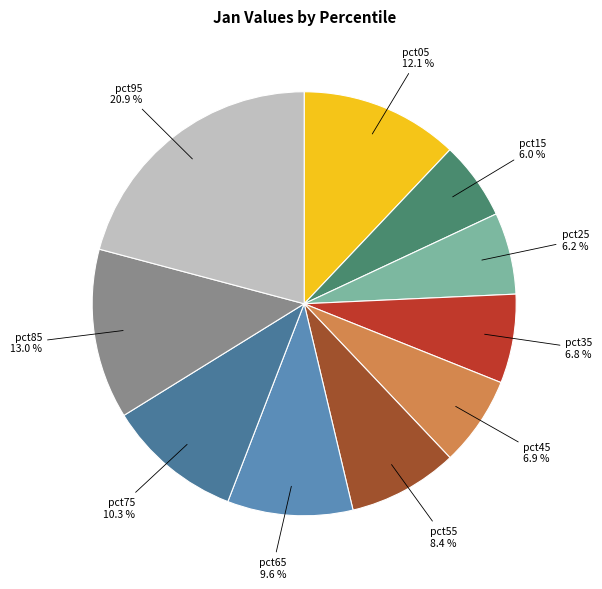

Combined, what portion of the pie is pct25 and pct65?

15.8%